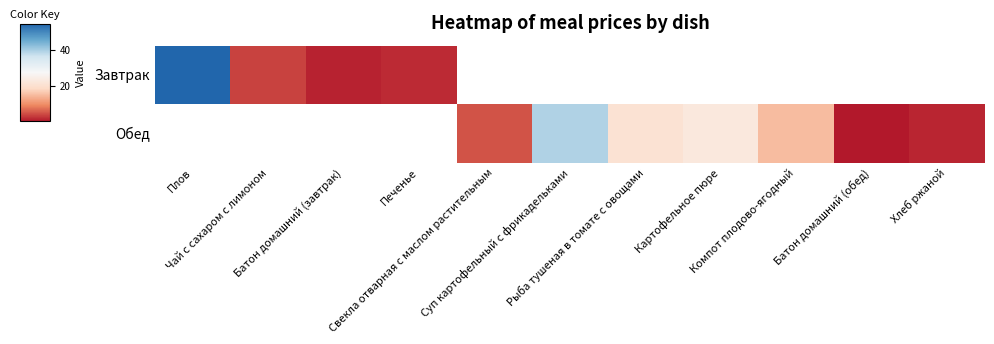

Reading right to left, what are all the values shown in this chart?

Завтрак: Хлеб ржаной=0.0	Батон домашний (обед)=0.0	Компот плодово-ягодный=0.0	Картофельное пюре=0.0	Рыба тушеная в томате с овощами=0.0	Суп картофельный с фрикадельками=0.0	Свекла отварная с маслом растительным=0.0	Печенье=2.6	Батон домашний (завтрак)=1.8	Чай с сахаром с лимоном=4.3	Плов=54.1
Обед: Хлеб ржаной=2.1	Батон домашний (обед)=0.9	Компот плодово-ягодный=15.5	Картофельное пюре=22.9	Рыба тушеная в томате с овощами=20.9	Суп картофельный с фрикадельками=39.0	Свекла отварная с маслом растительным=5.6	Печенье=0.0	Батон домашний (завтрак)=0.0	Чай с сахаром с лимоном=0.0	Плов=0.0